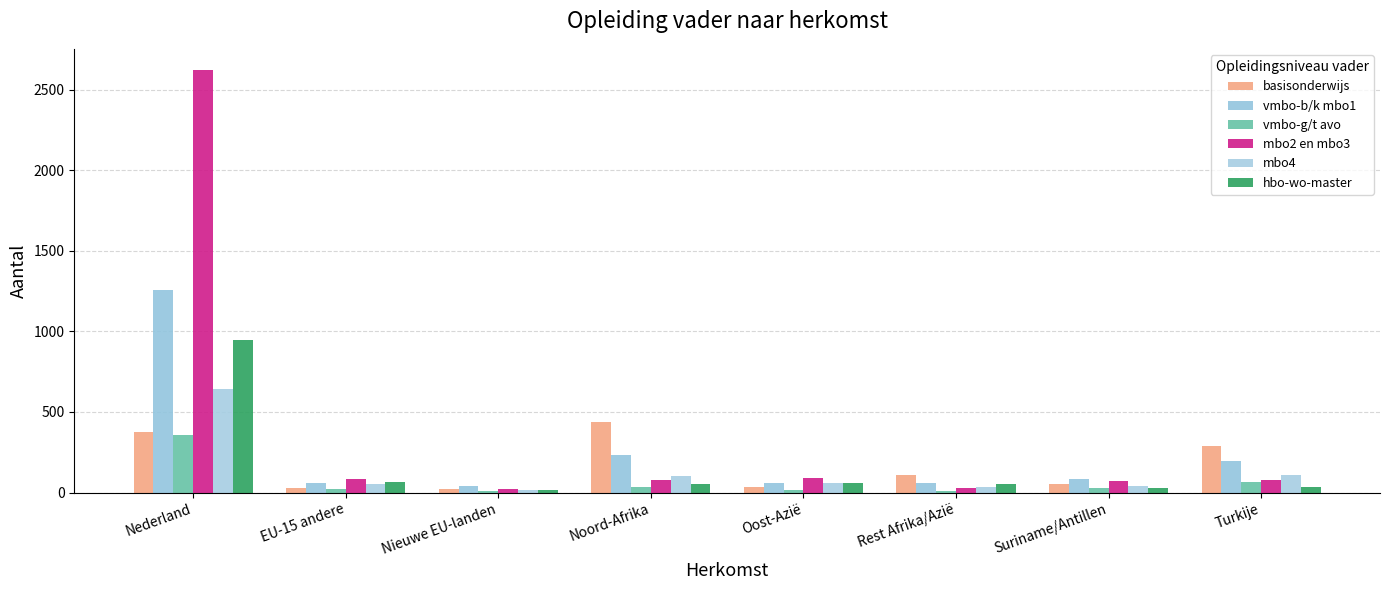

What are all the series names shown in the legend?

basisonderwijs, vmbo-b/k mbo1, vmbo-g/t avo, mbo2 en mbo3, mbo4, hbo-wo-master